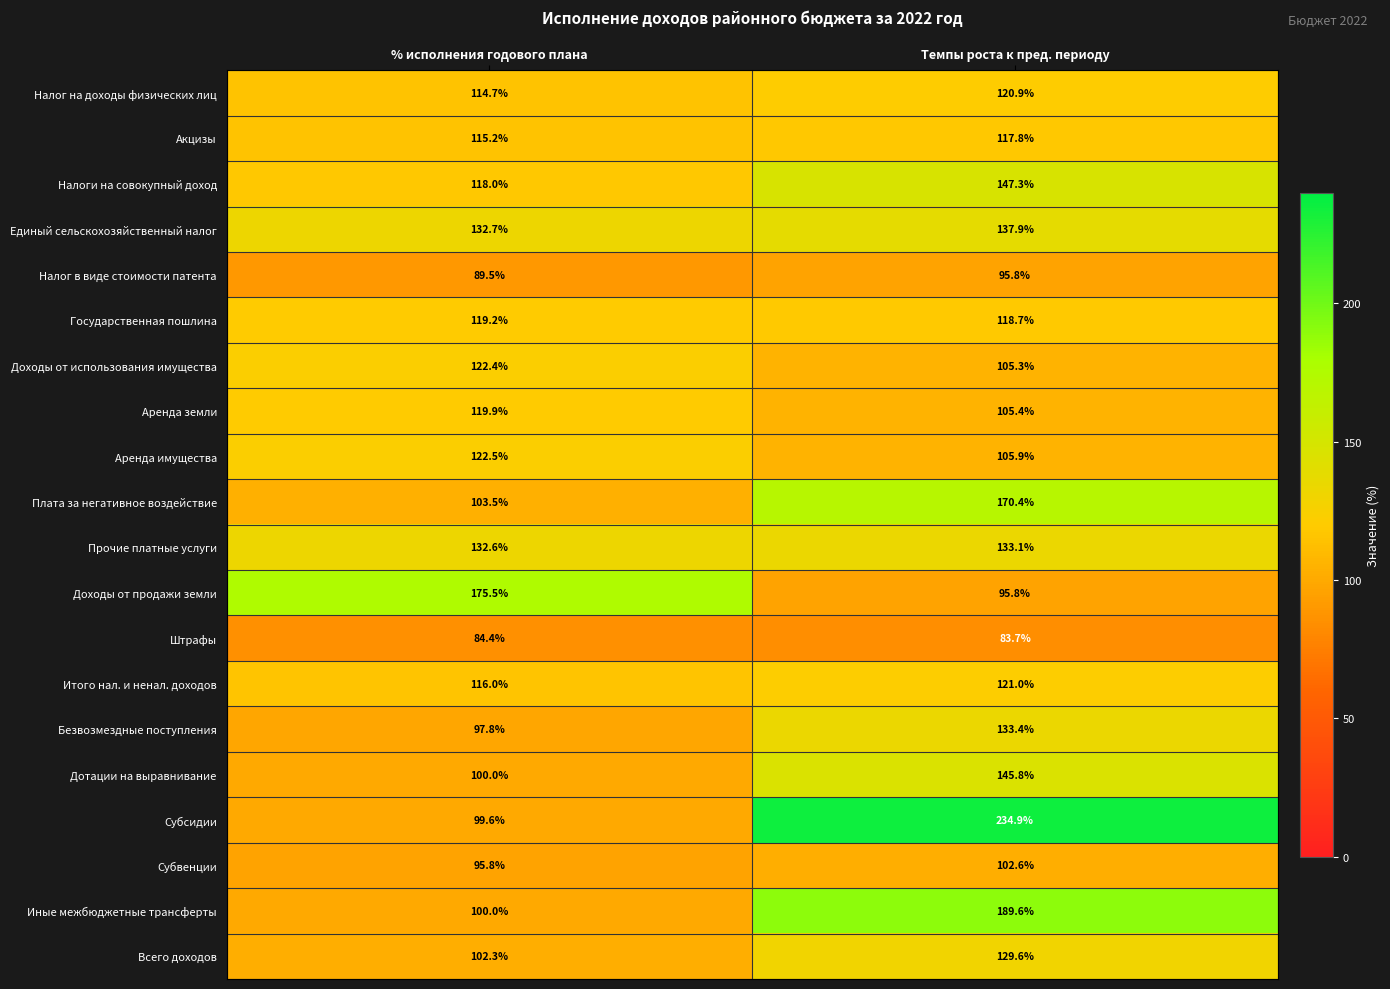

Count the number of categories in the chart.

2